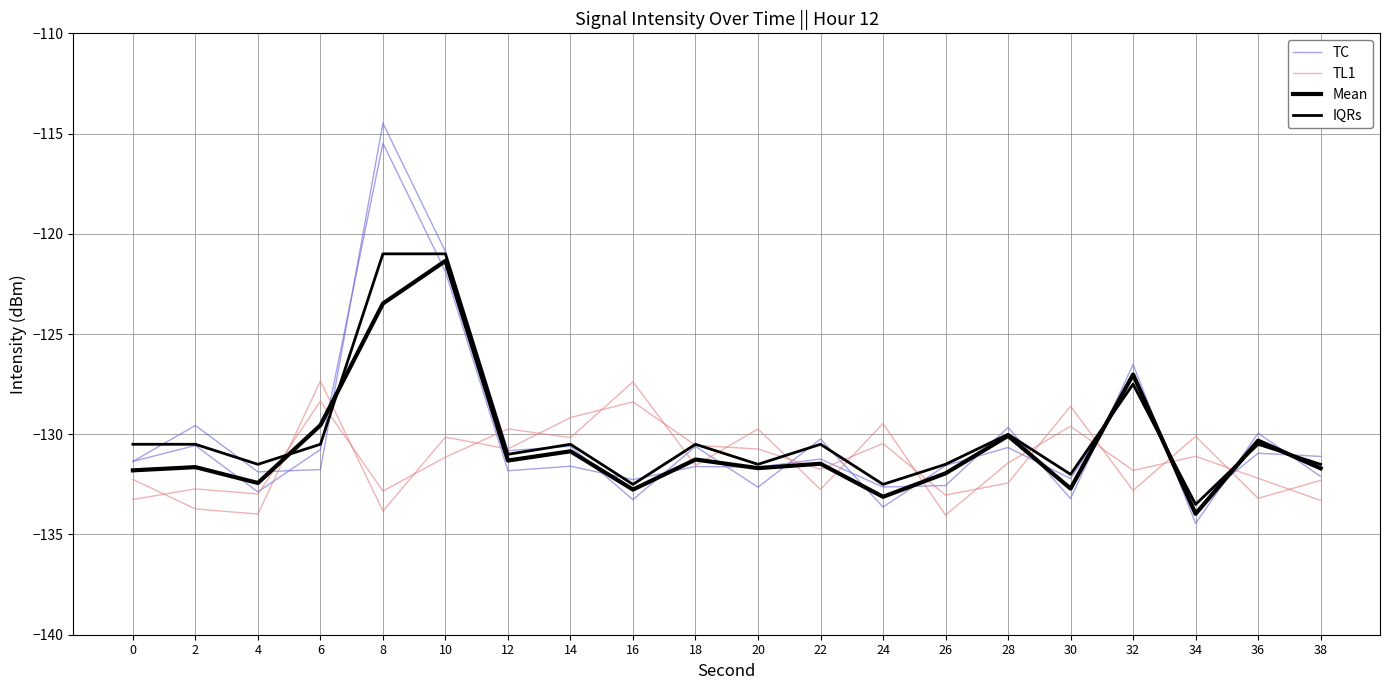

Between which two adjacent categories do TC and Mean first intersect?

4 and 6